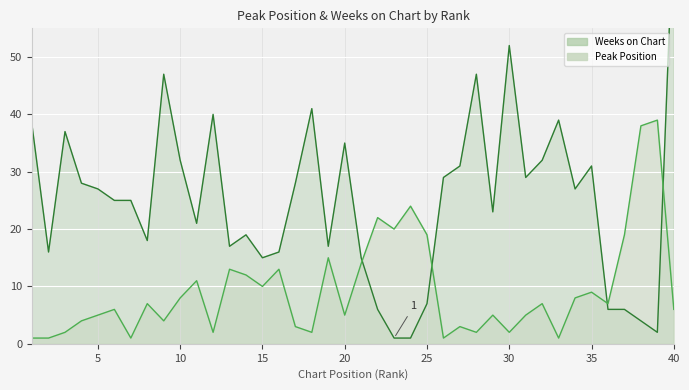

Between 20 and 30, which series saw the biggest shift?

Weeks on Chart